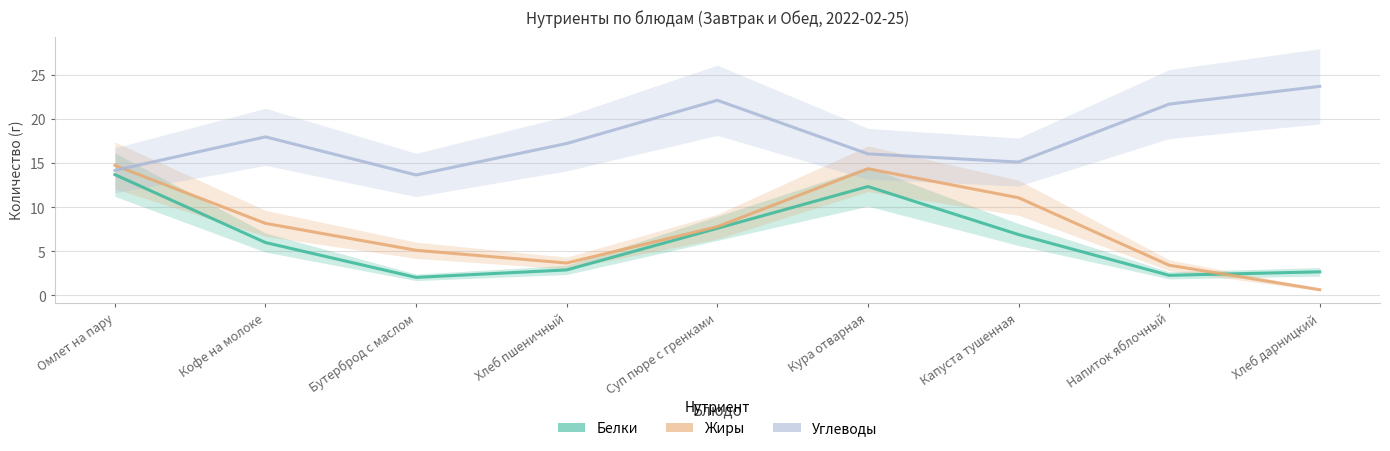

True or false: Белки and Углеводы cross at least once.

False